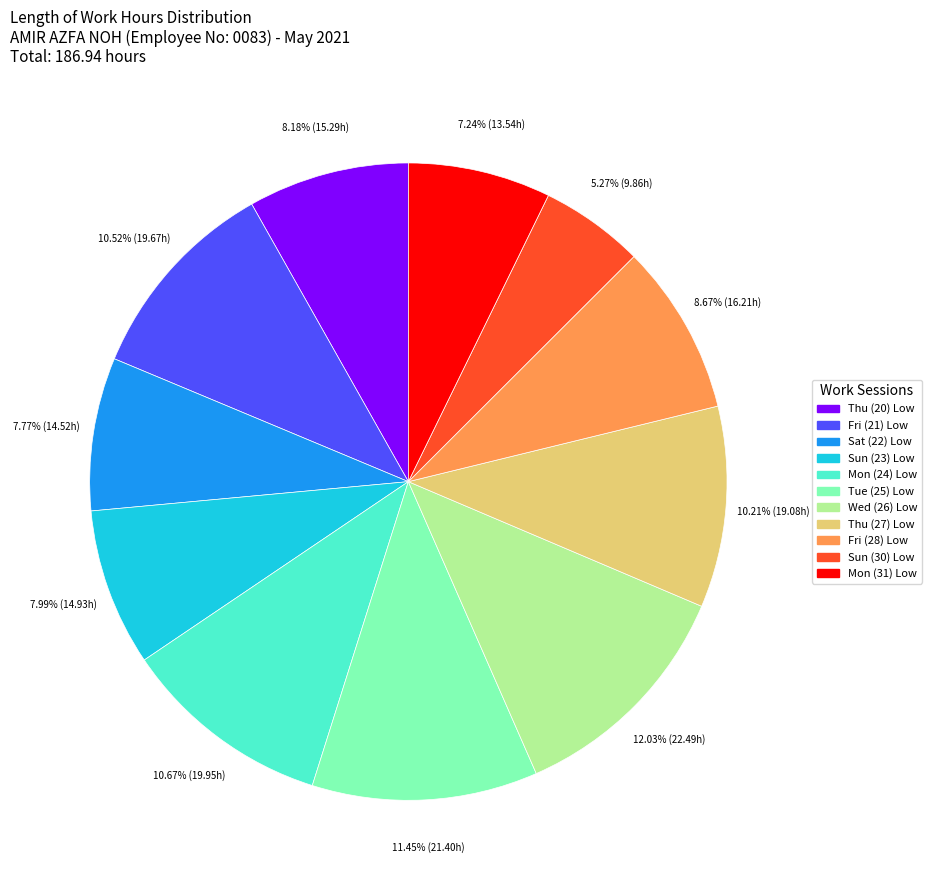

Does any single category account for the majority?

No